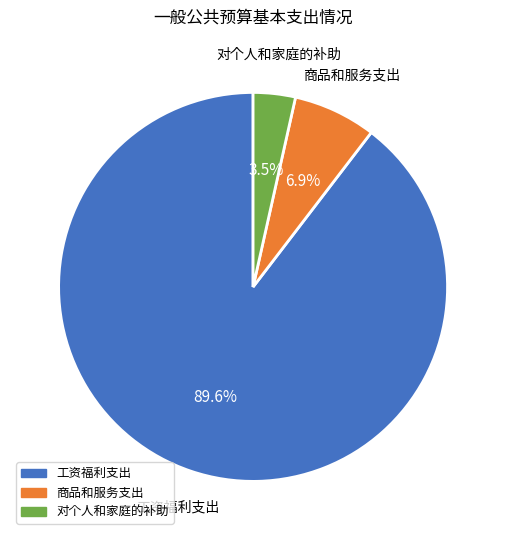

What is the smallest slice in the pie chart?

对个人和家庭的补助